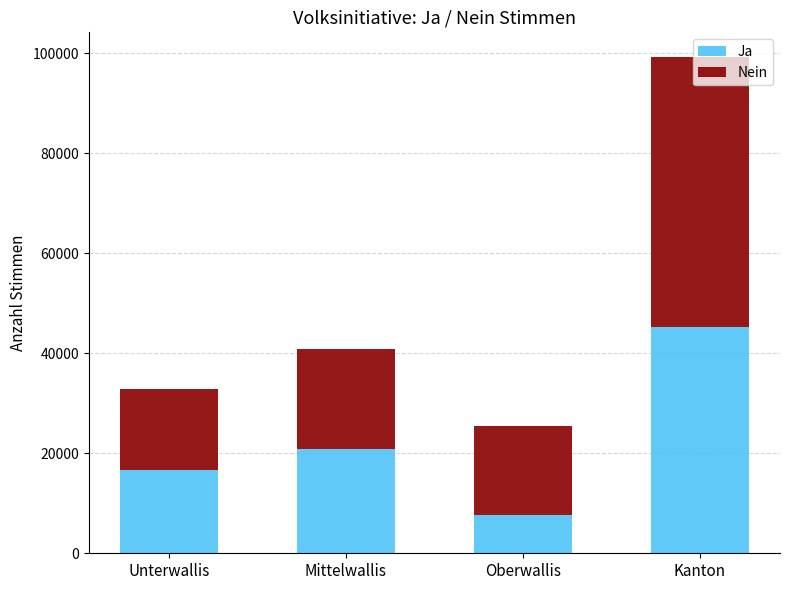

True or false: Ja has a value of 20959 at Mittelwallis.

True